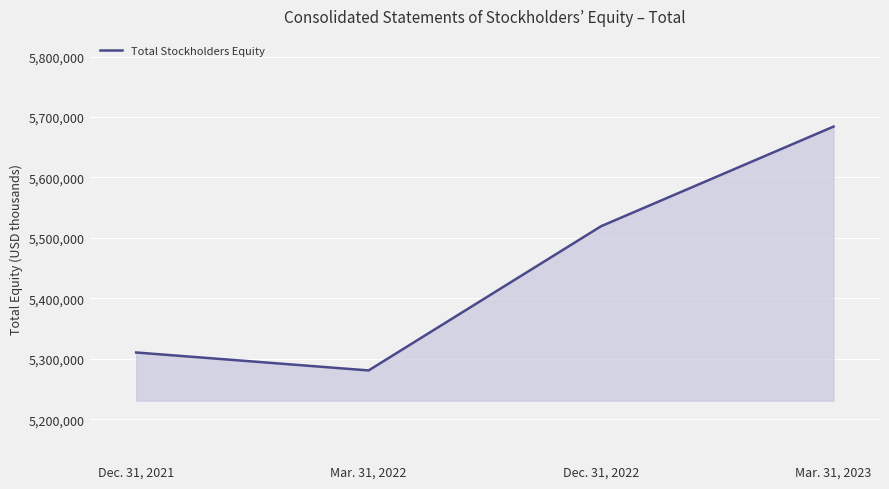

The chart shows a value of 2675064 at Dec. 31, 2021. True or false?

False